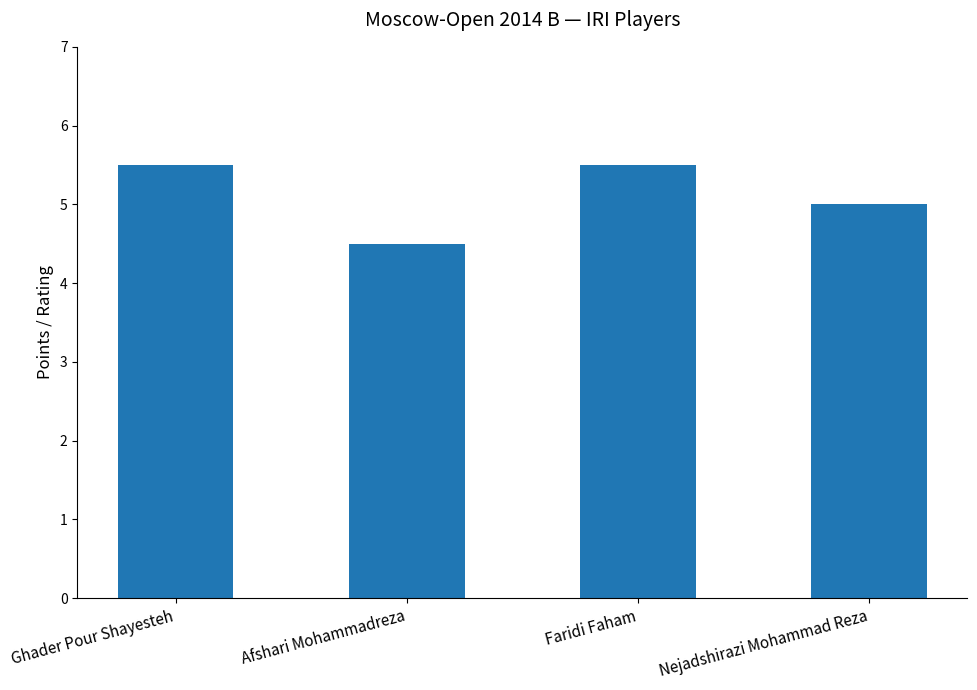

How many values are between 5 and 6?

3